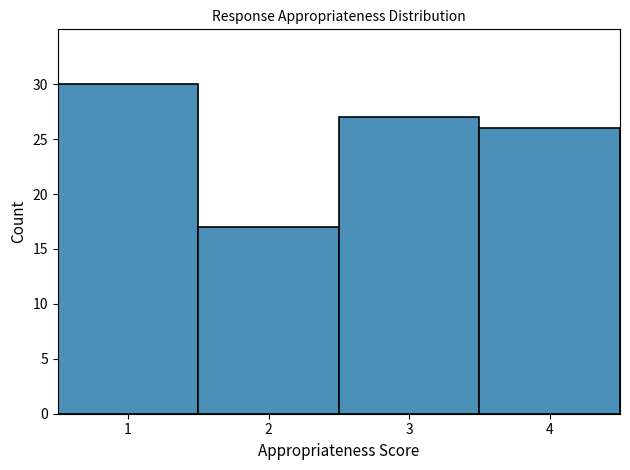

Reading left to right, list every bar in this chart as the range it spans on the x-axis followed by its height. The values are not printed on the chart, so give them approximately, as read against the axis.

0.5 to 1.5: 30
1.5 to 2.5: 17
2.5 to 3.5: 27
3.5 to 4.5: 26